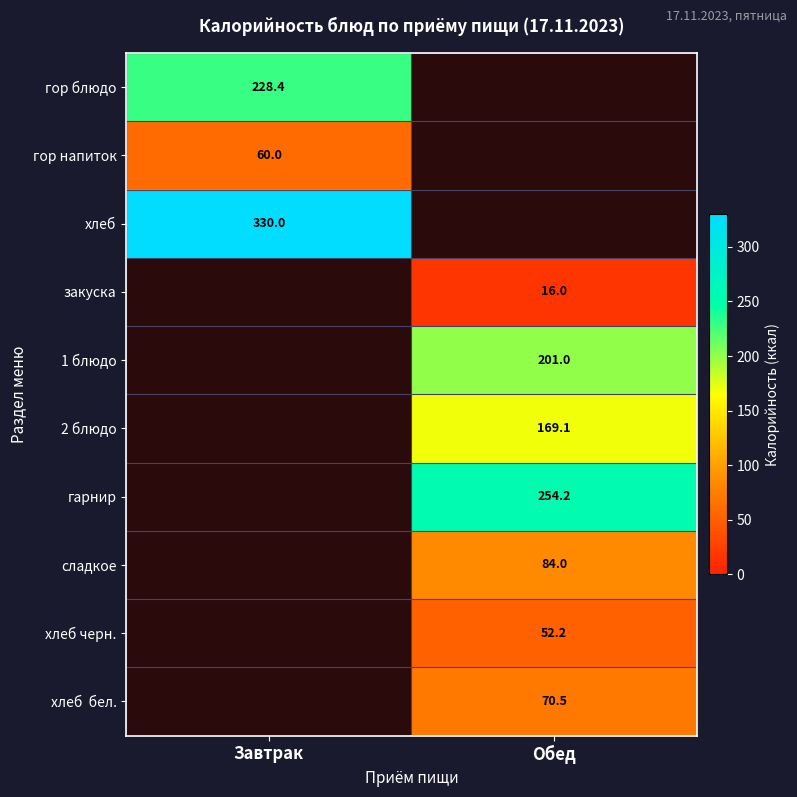

Is it true that гор напиток equals 37.2 at Завтрак?

False